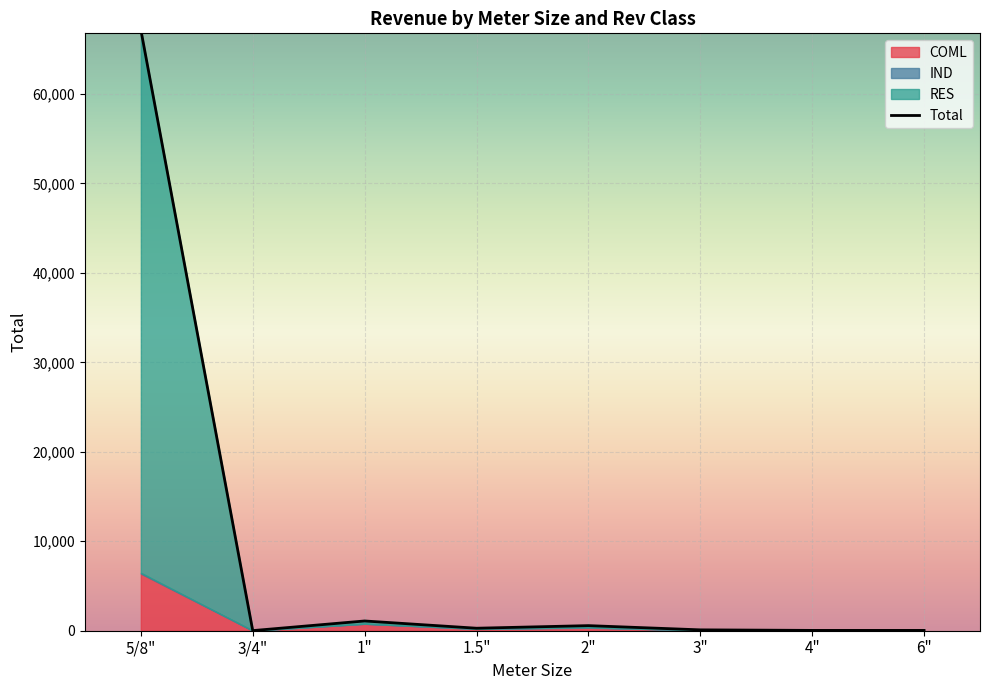

How many intersections are there between RES and COML?

4